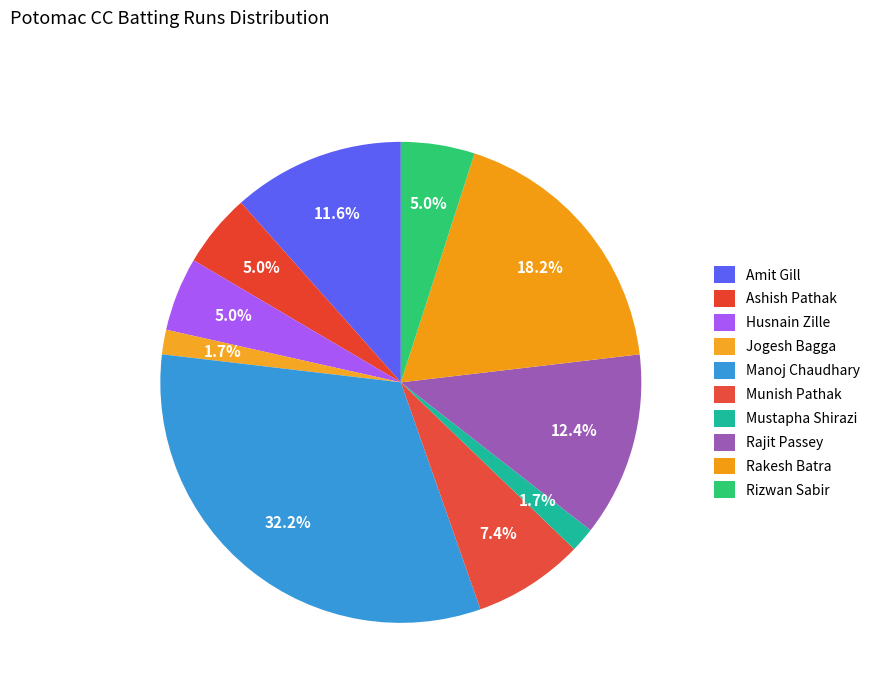

How many slices are in this pie chart?

10